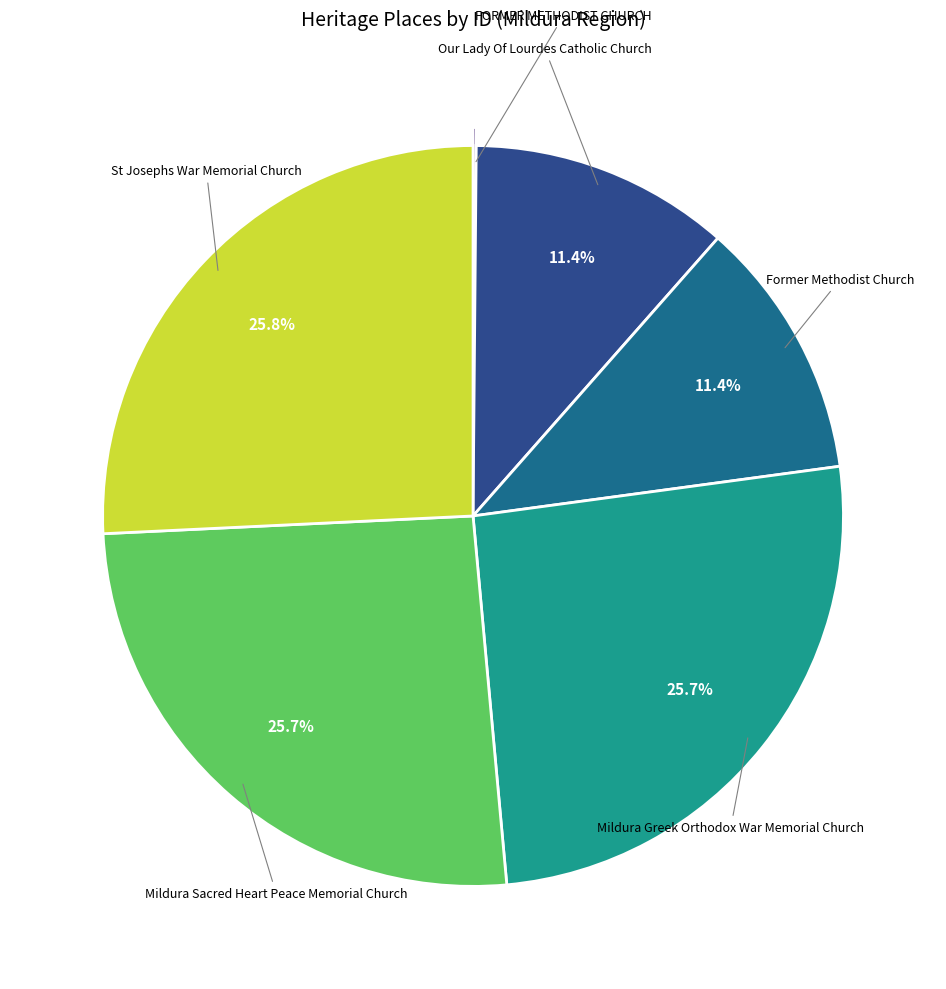

Does any single category account for the majority?

No